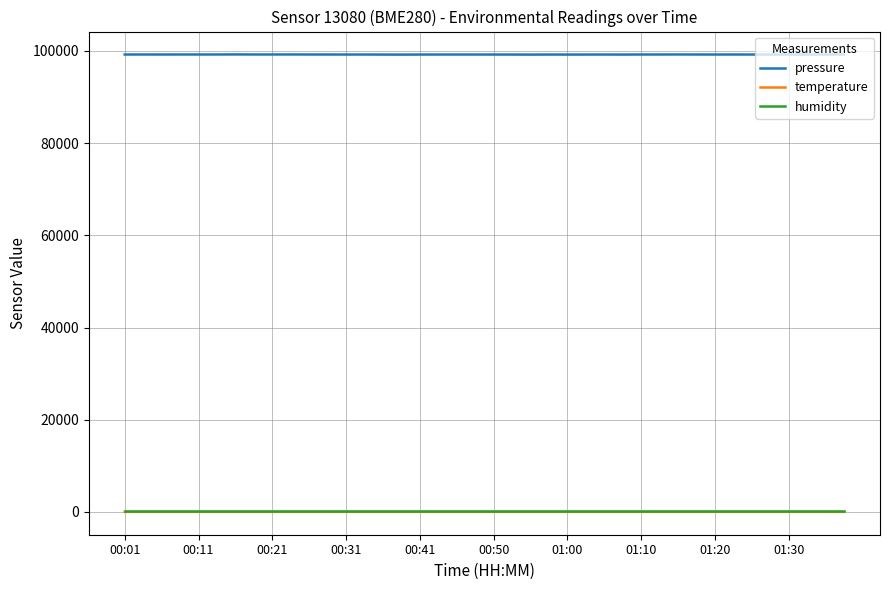

What is the average value of the temperature series?

13.9